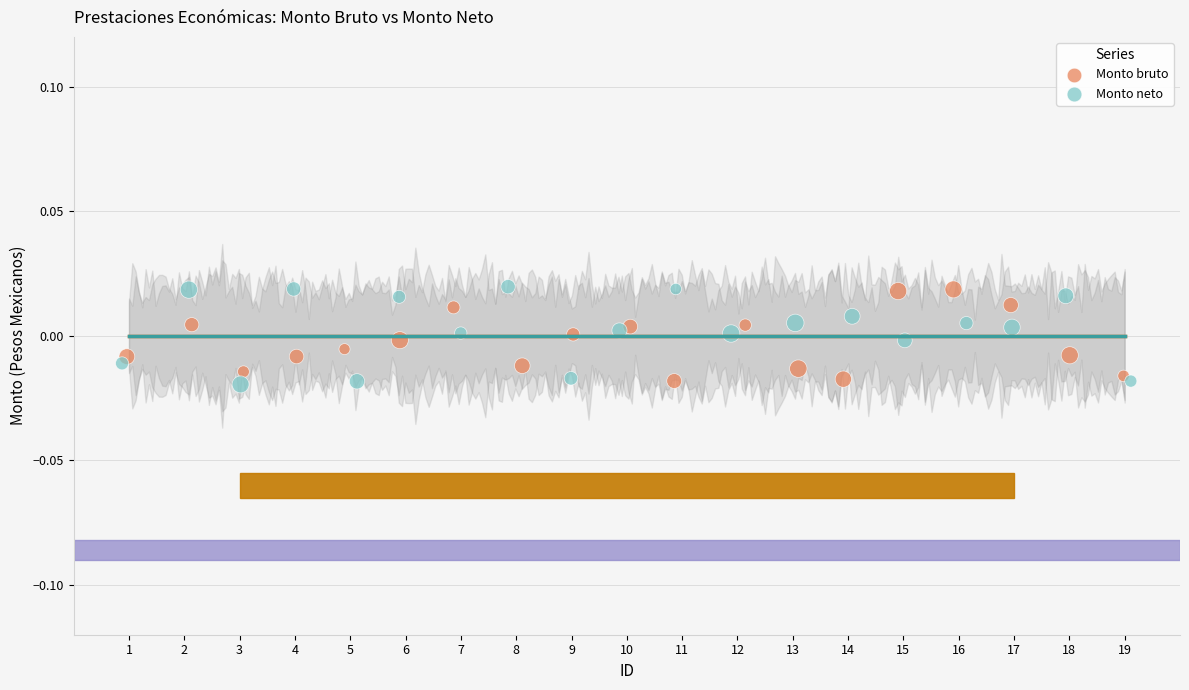

What are all the series names shown in the legend?

Monto bruto, Monto neto